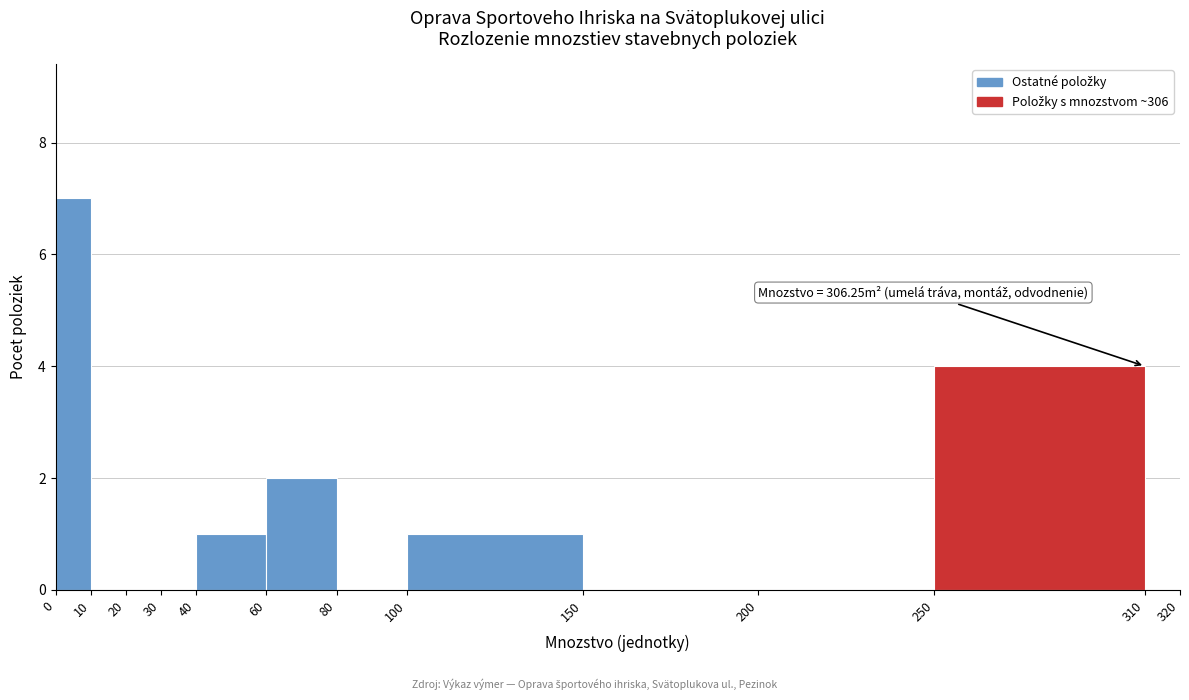

Which range on the x-axis has the tallest bar?

0 to 10